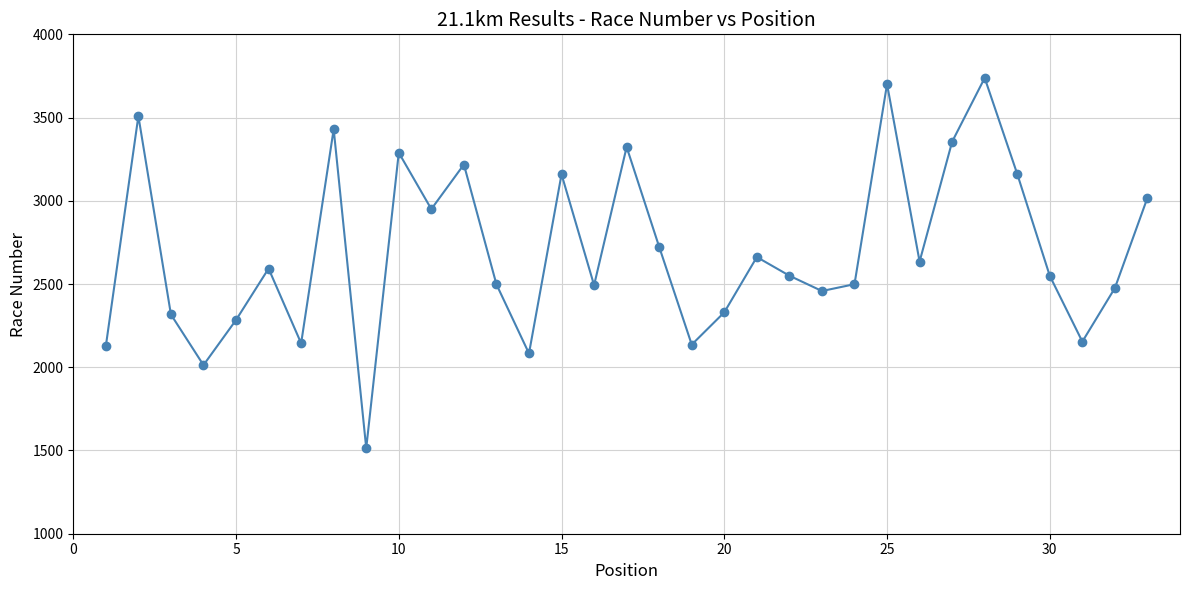

What is the average value?

2700